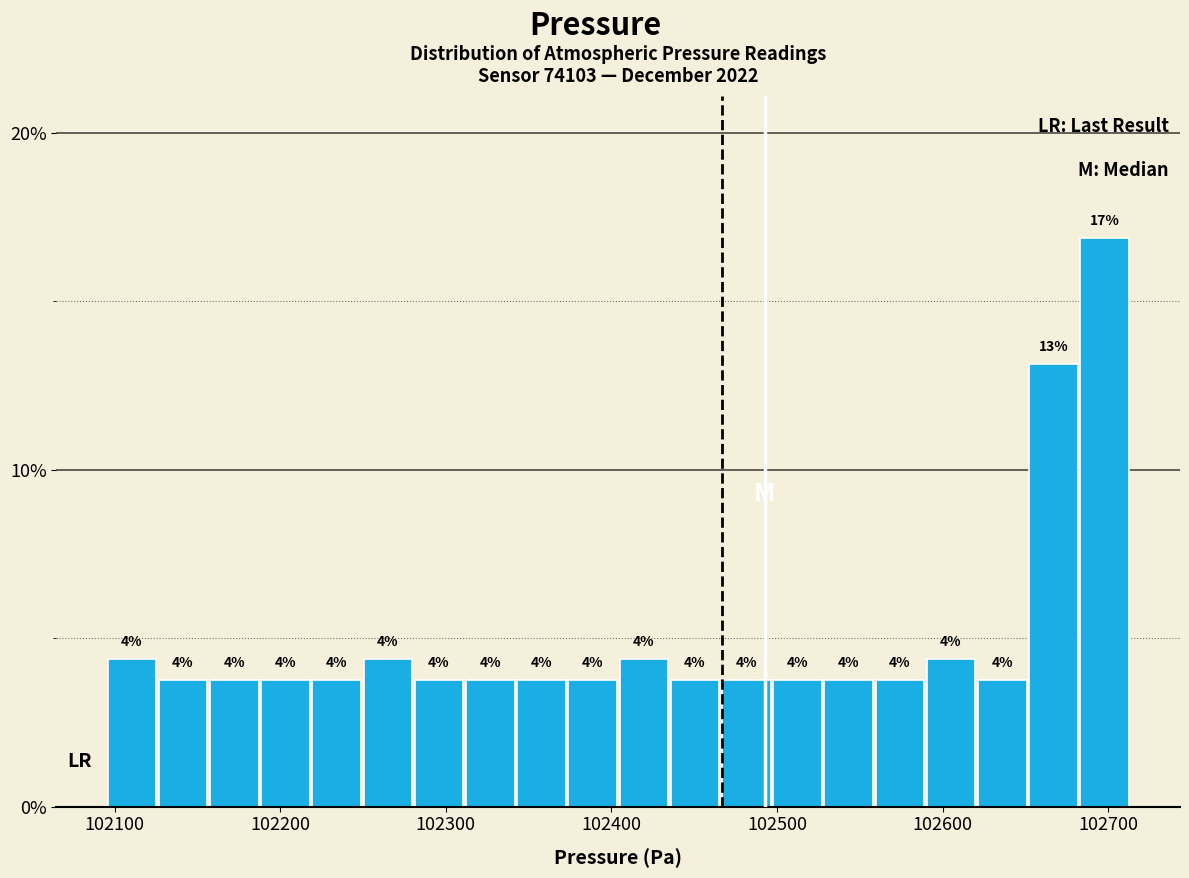

Around what value on the x-axis is the tallest bar? Give the approximate position of its centre, as read against the axis.

102700